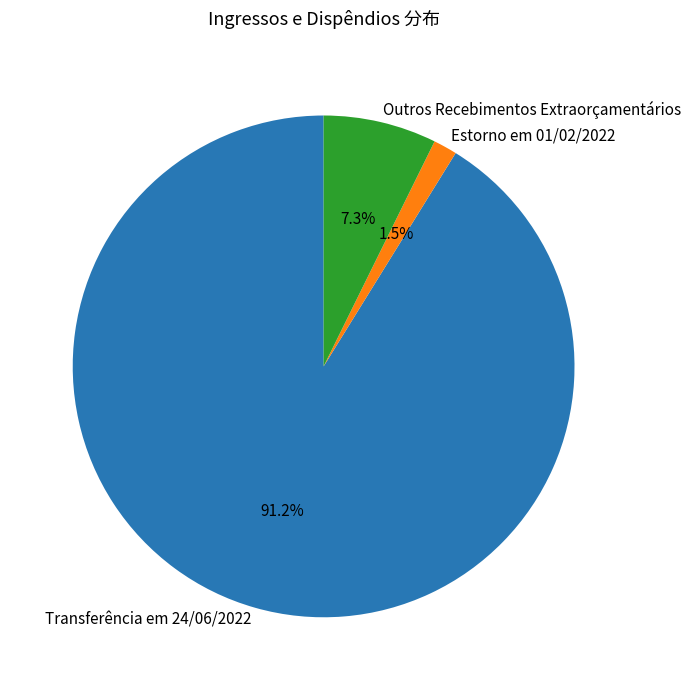

True or false: Transferência em 24/06/2022 accounts for 79% of the total.

False